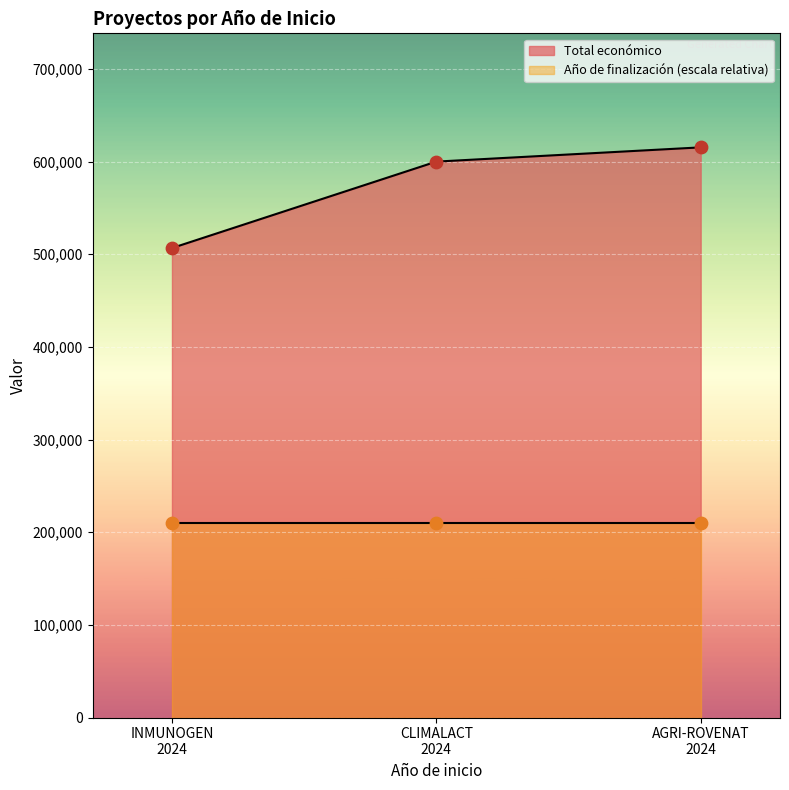

What is the highest value of the Total económico series?

615375